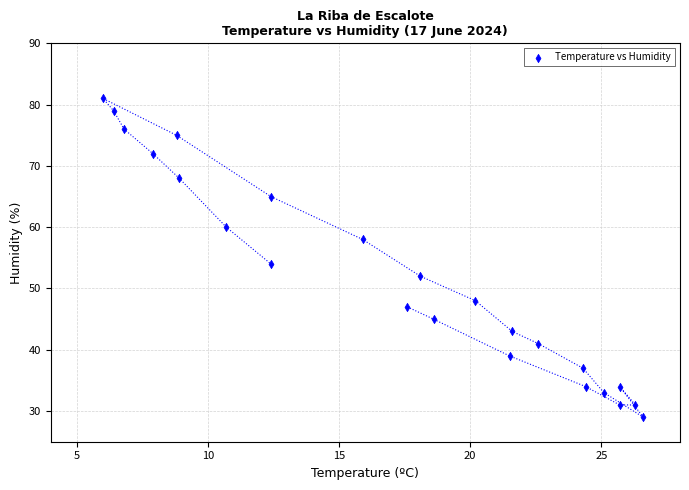

What is the range of Y values (max minus min)?

52